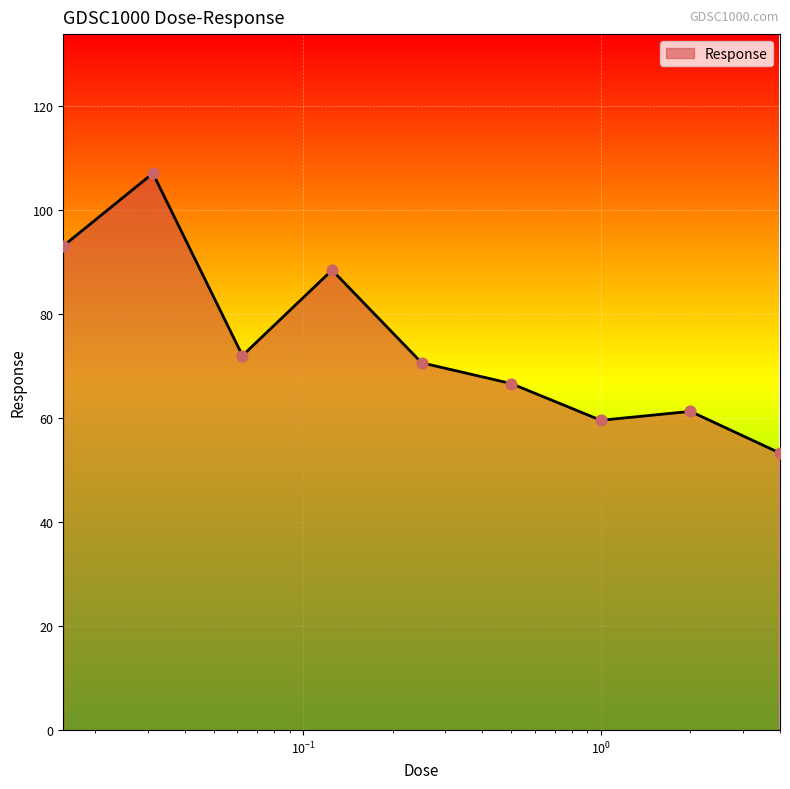

What is the difference between the maximum and minimum values?

53.8